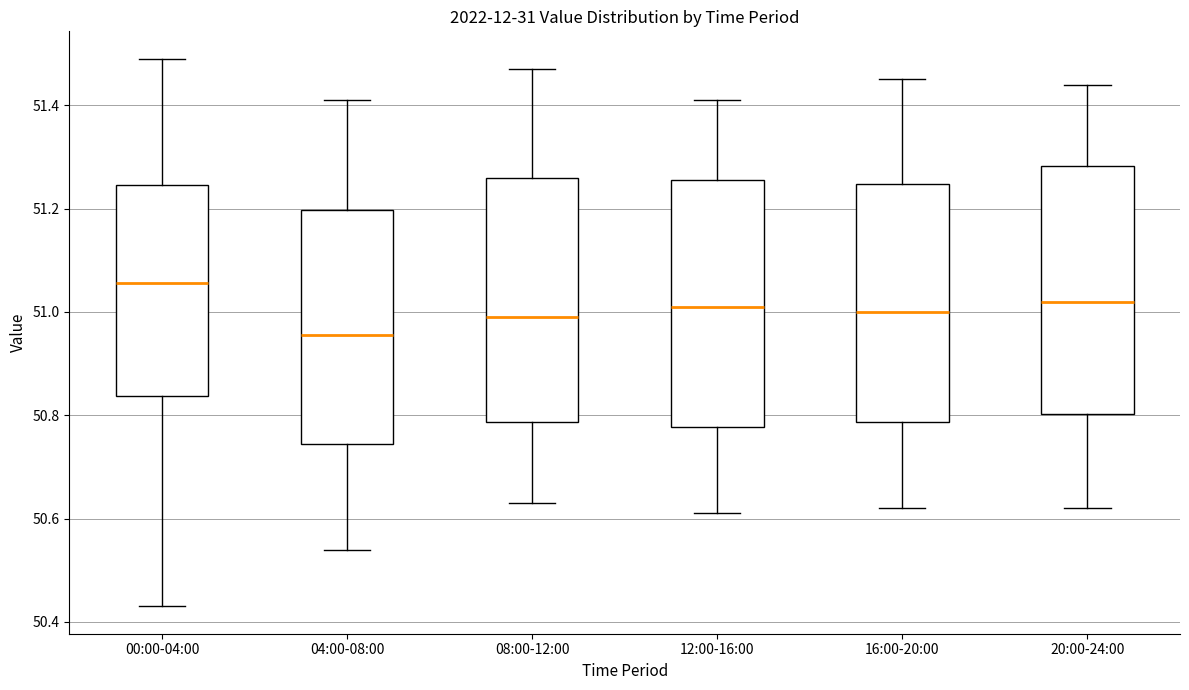

Where does the median line of the box for 16:00-20:00 sit on the y-axis? The values are not printed on the chart, so give them approximately, as read against the axis.

51.00